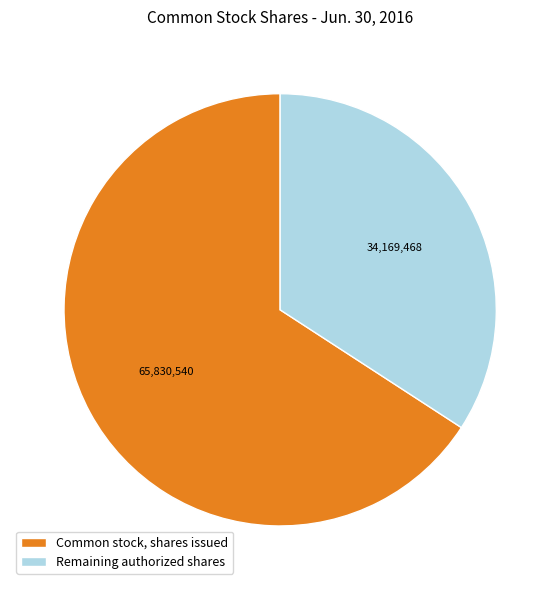

Which has a higher value, Remaining authorized shares or Common stock, shares issued?

Common stock, shares issued